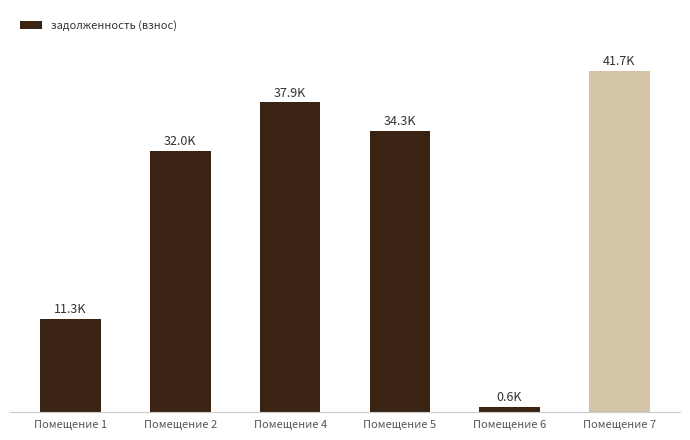

Are the bars horizontal?

No